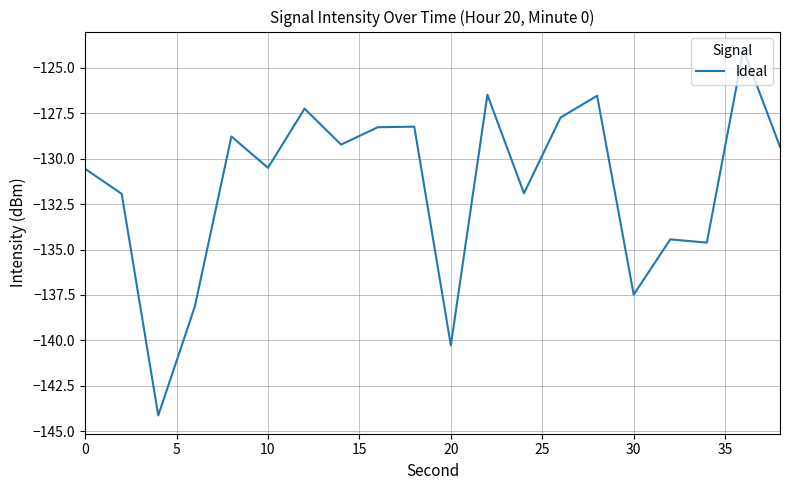

What is the minimum value shown in the chart?

-144.1